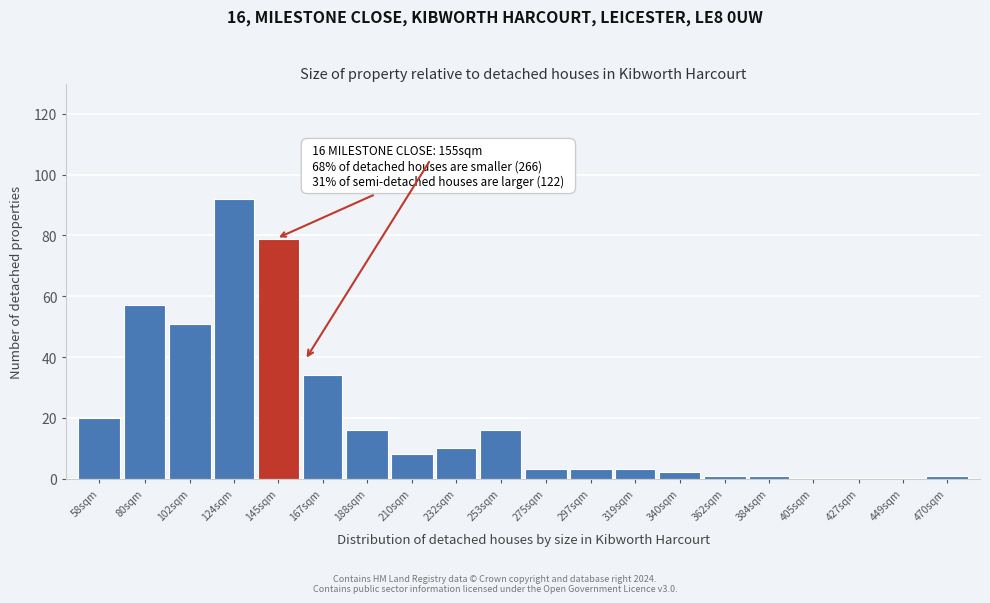

Reading left to right, what are all the values shown in this chart?

58sqm=20	80sqm=57	102sqm=51	124sqm=92	145sqm=79	167sqm=34	188sqm=16	210sqm=8	232sqm=10	253sqm=16	275sqm=3	297sqm=3	319sqm=3	340sqm=2	362sqm=1	384sqm=1	405sqm=0	427sqm=0	449sqm=0	470sqm=1